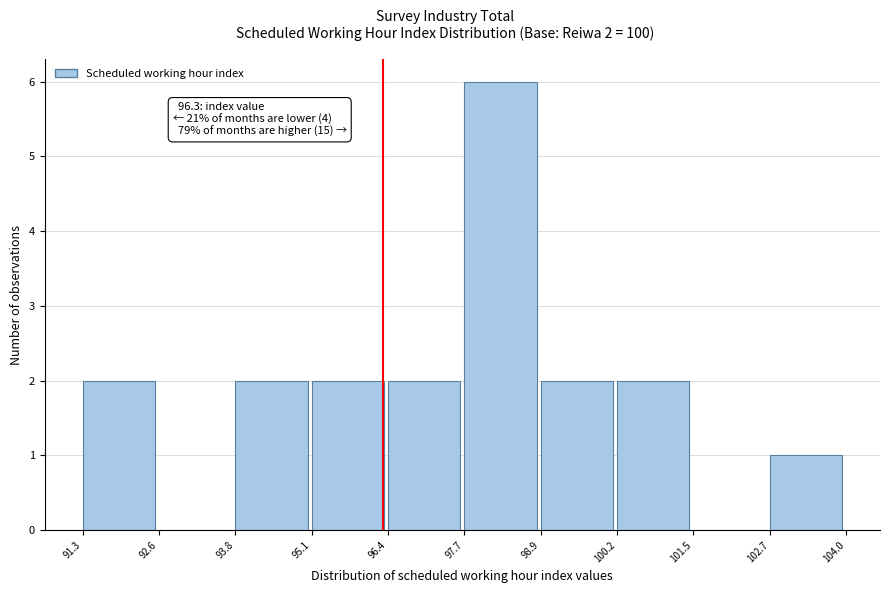

Which range on the x-axis has the tallest bar?

97.7 to 98.9